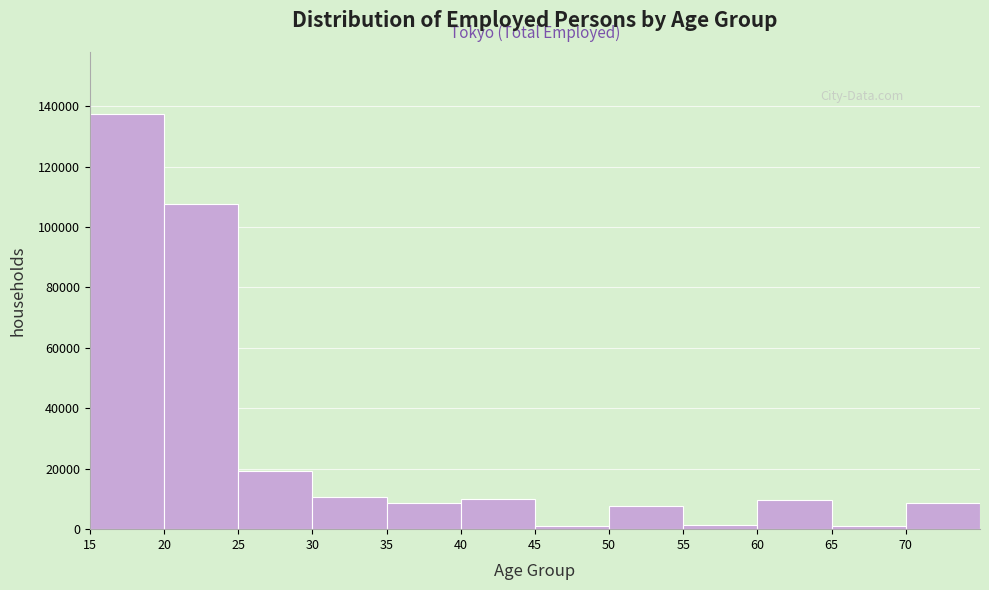

How tall is the bar that spans 30 to 35 on the x-axis? The values are not printed on the chart, so give them approximately, as read against the axis.

10000